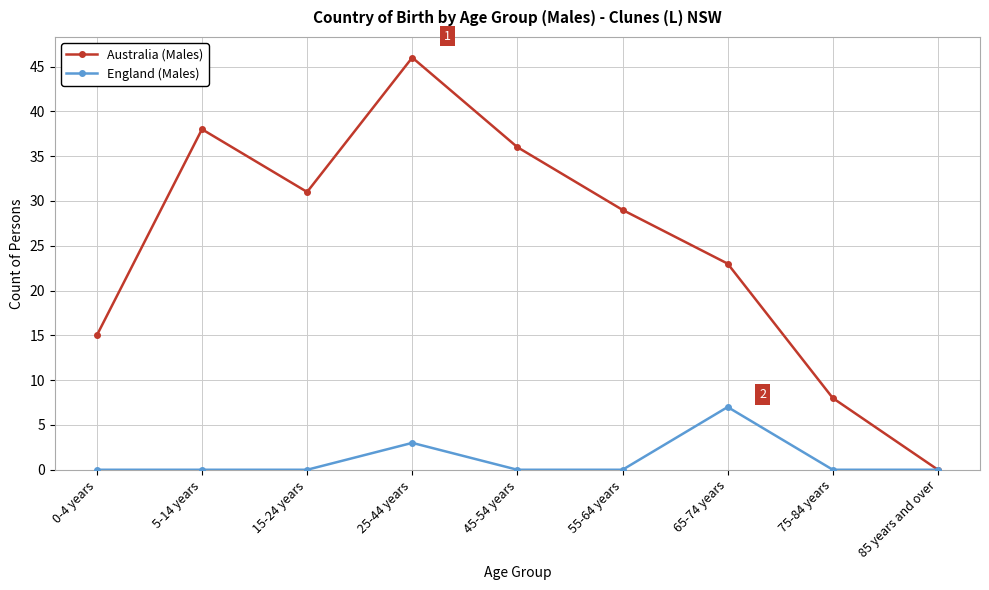

What position from the right is 75-84 years?

2